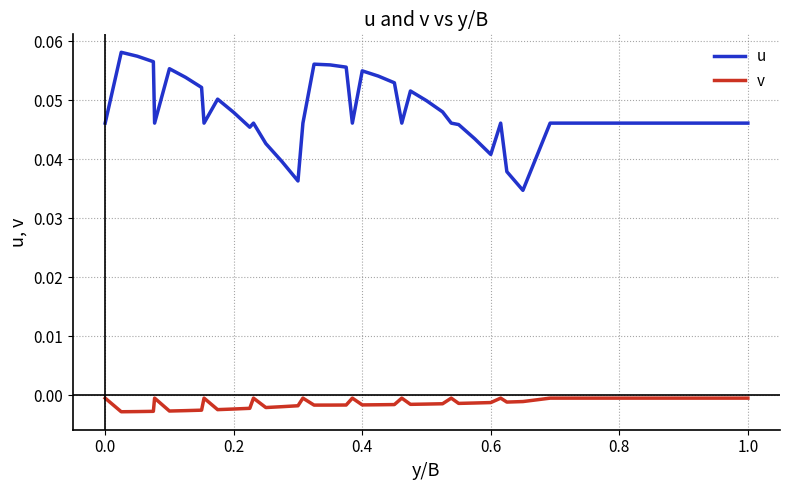

True or false: v and u intersect in this chart.

False